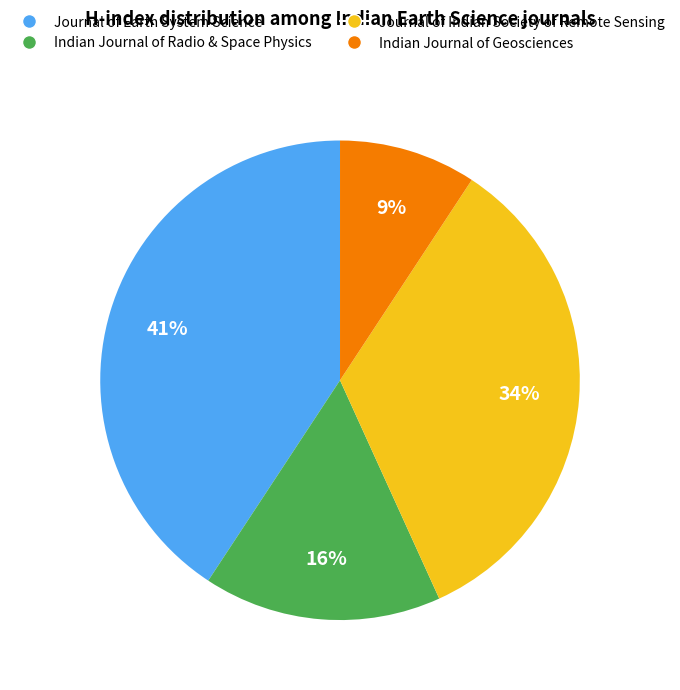

Is there any slice that represents more than half of the pie?

No